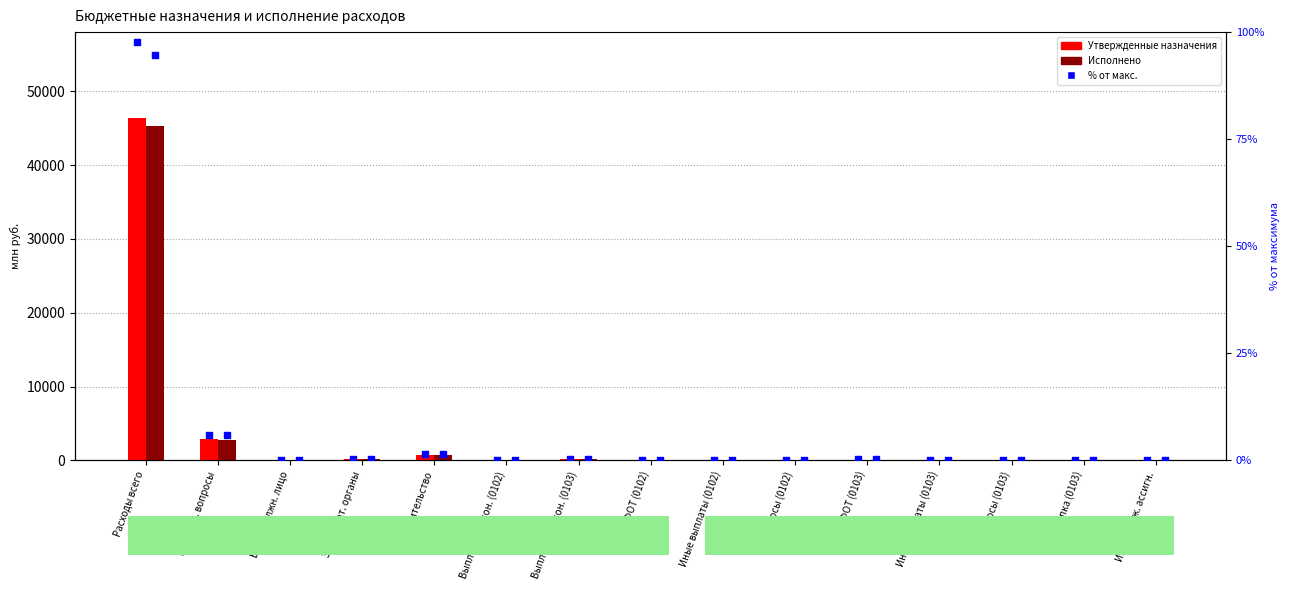

What is the total value across all series at Расходы всего?

91833.6